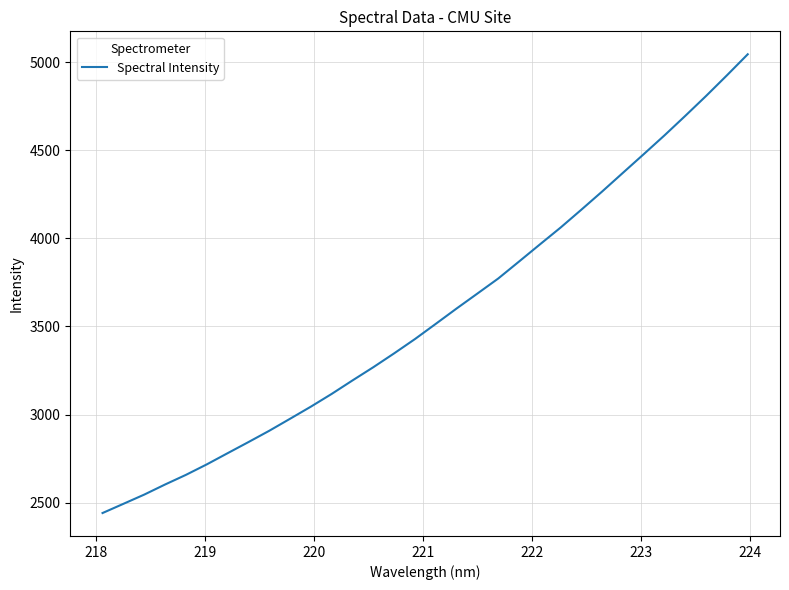

What is the maximum value shown in the chart?

5044.3